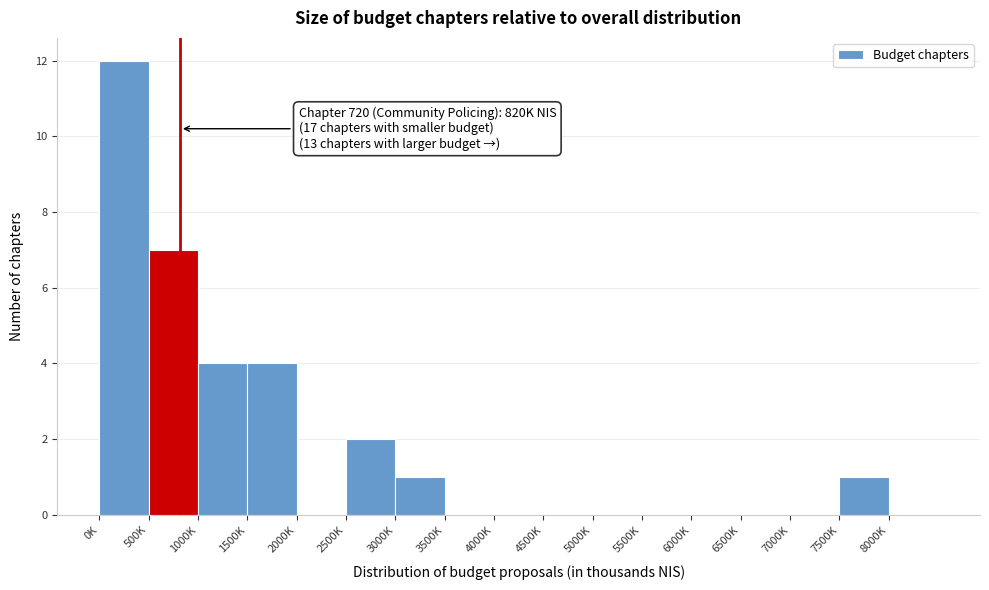

Reading left to right, what are all the values shown in this chart?

0K=12	500K=7	1000K=4	1500K=4	2000K=0	2500K=2	3000K=1	3500K=0	4000K=0	4500K=0	5000K=0	5500K=0	6000K=0	6500K=0	7000K=0	7500K=1	8000K=0